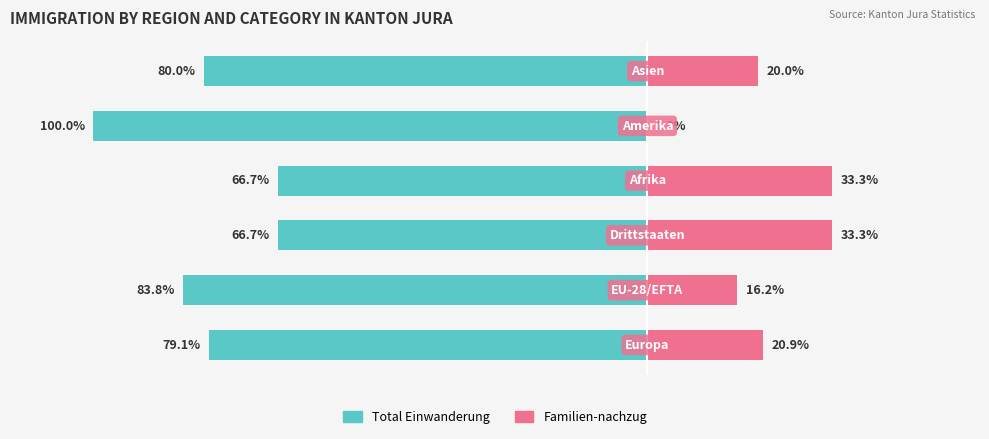

True or false: Total Einwanderung has a value of -83.8 at 1.

True